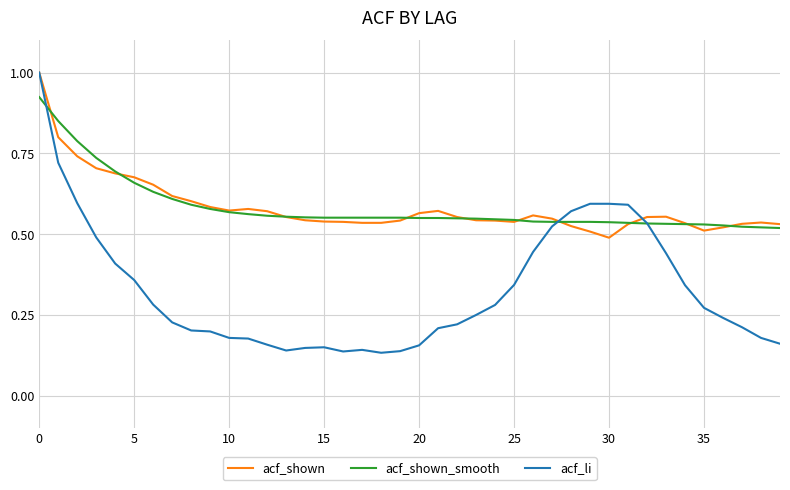

What is the maximum value shown in the chart?

1.0